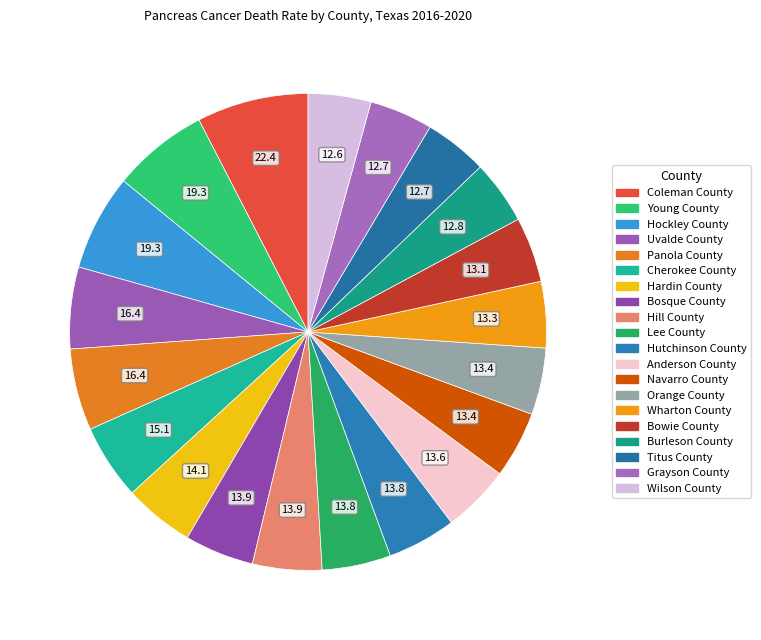

How many segments does this pie chart have?

20